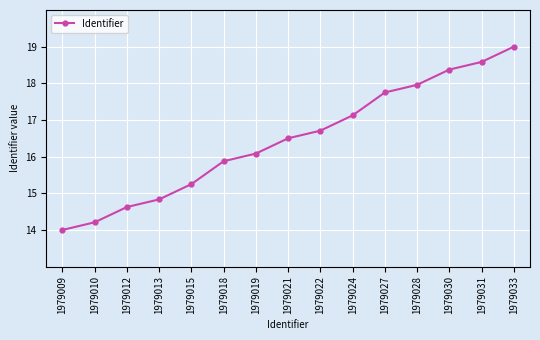

Is it true that the value at 1979018 is 15.9?

True